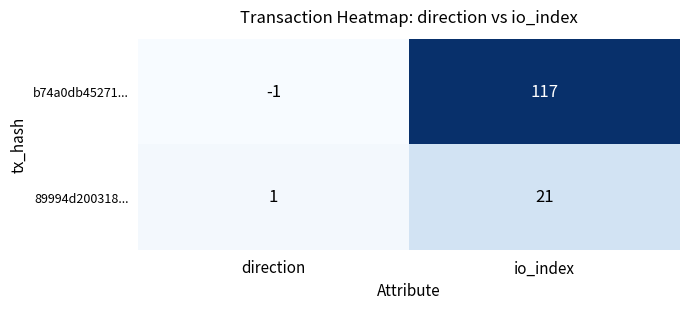

How many values in the b74a0db45271... series are below 117?

1